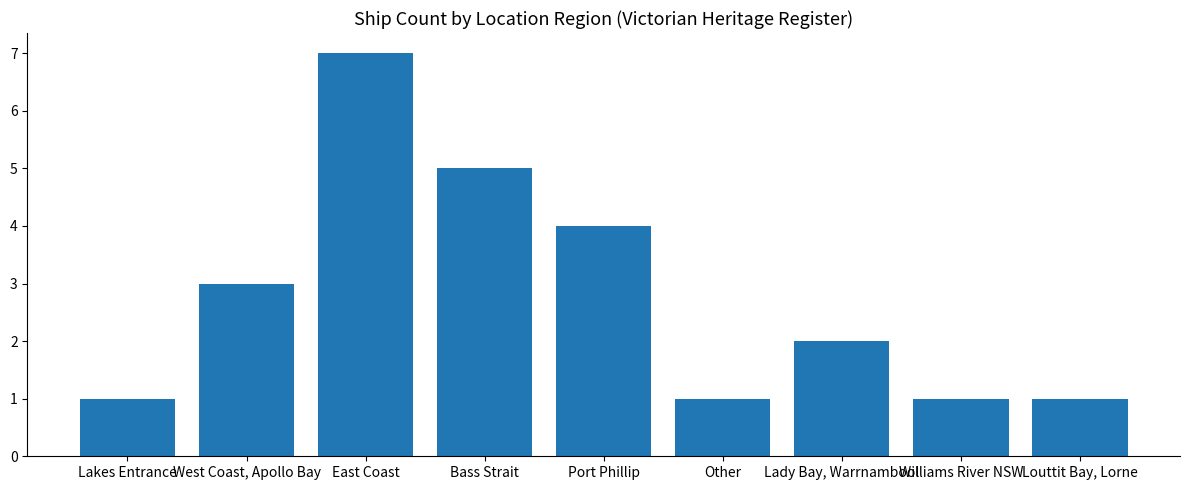

Count the values in the range 1 to 4.

7